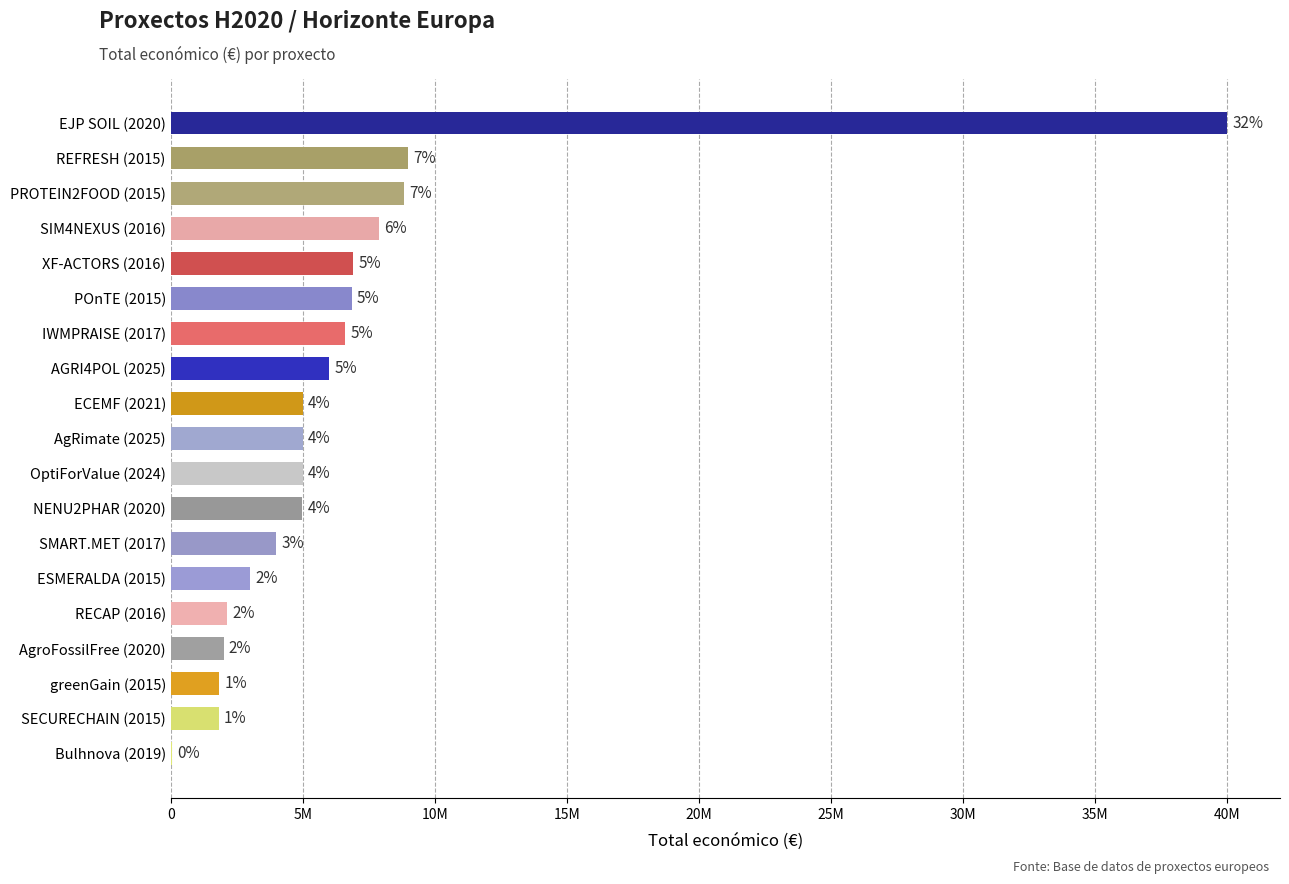

Are the bars horizontal?

Yes